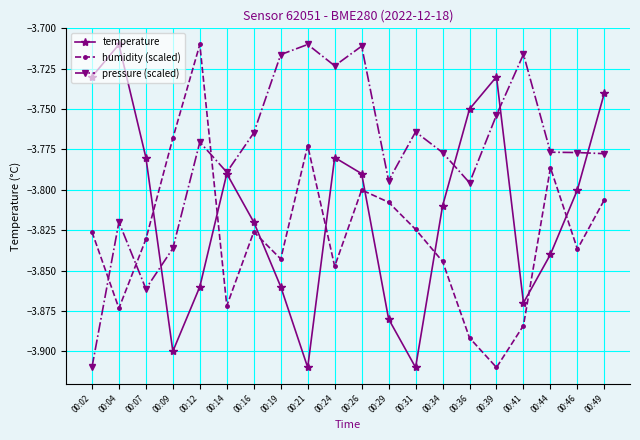

After their last crossing, which series has the higher values: humidity (scaled) or temperature?

temperature